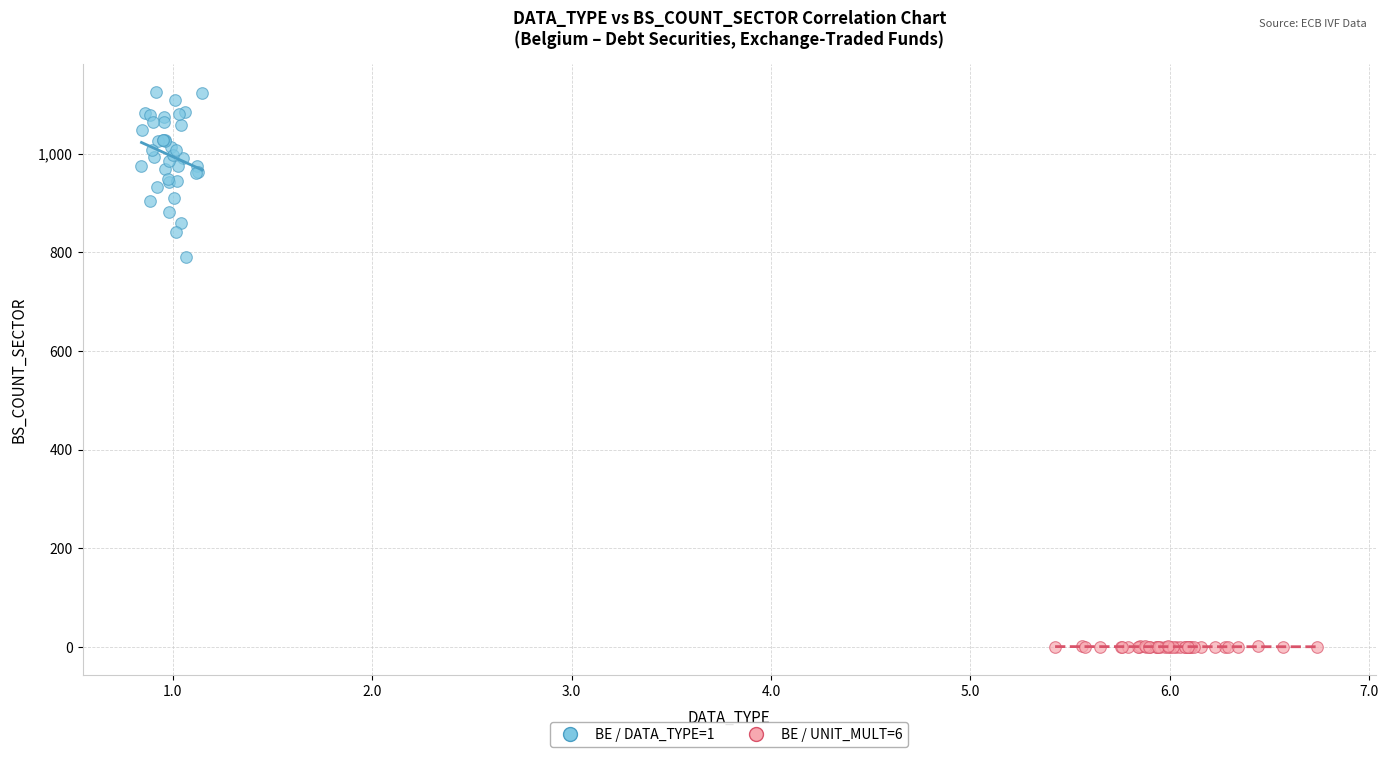

What are all the series names shown in the legend?

BE / DATA_TYPE=1, BE / UNIT_MULT=6